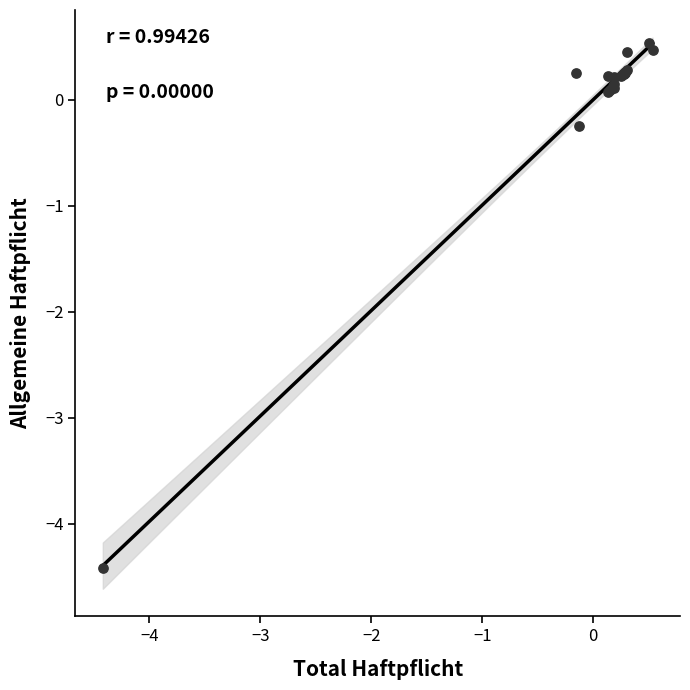

What Y value in the scatter plot is closest to -1?

-0.3